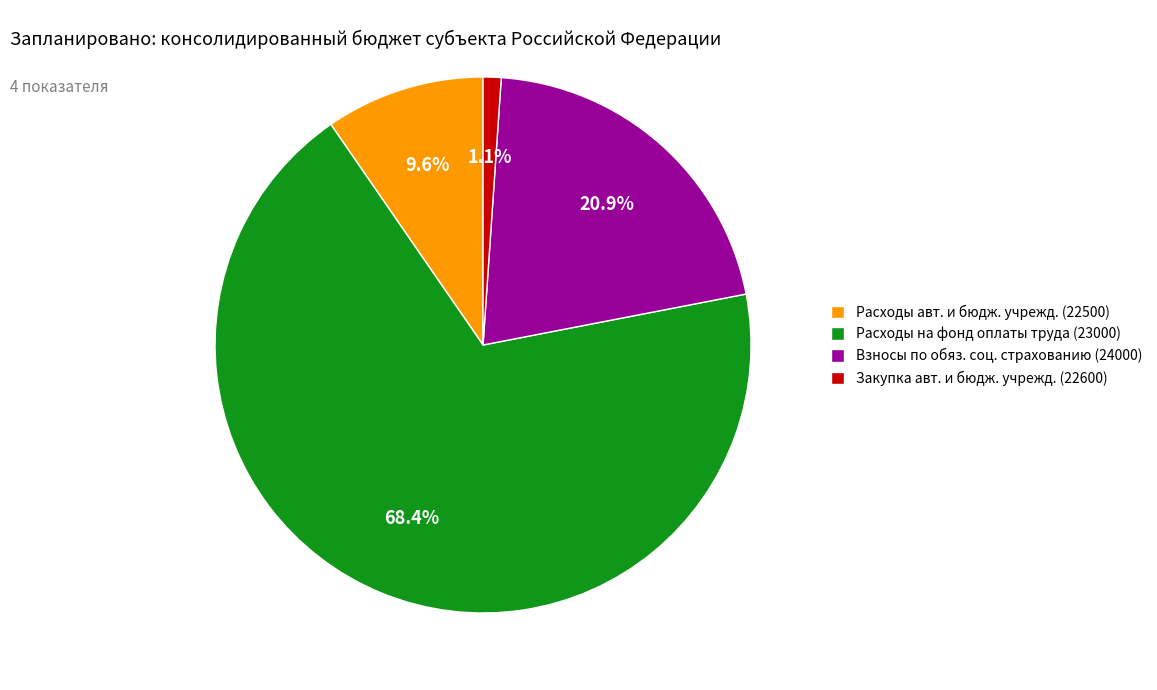

How many segments does this pie chart have?

4